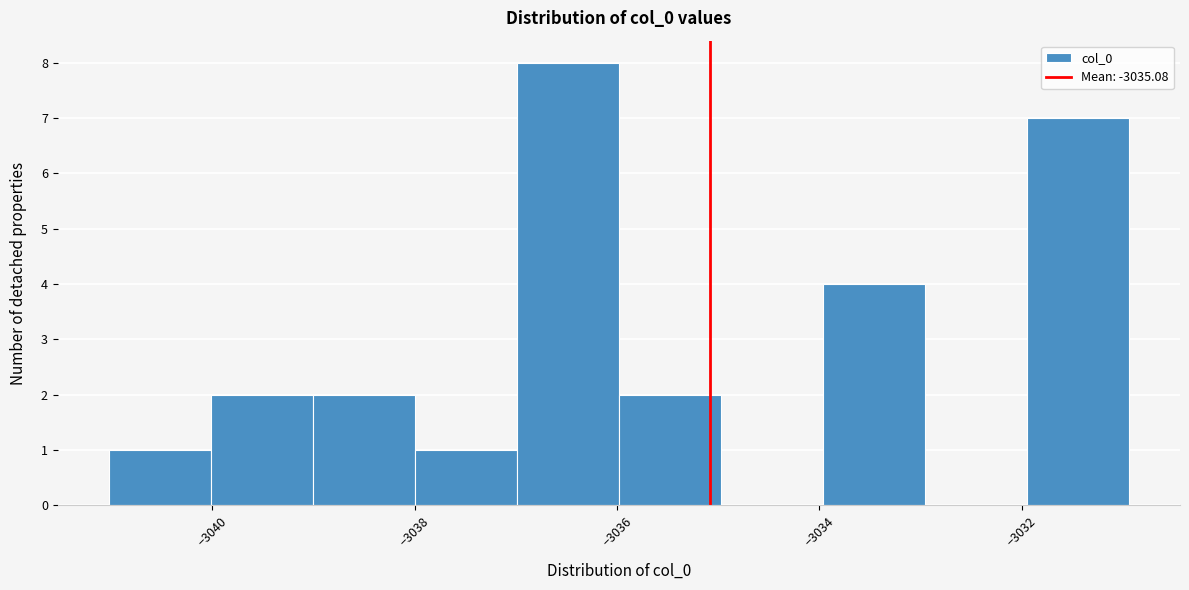

Reading left to right, list every bar in this chart as the range it spans on the x-axis followed by its height. Neither the bar edges nor the heights are printed on the chart, so give them approximately, as read against the axes.

-3041 to -3040: 1
-3040 to -3039: 2
-3039 to -3038: 2
-3038 to -3037: 1
-3037 to -3036: 8
-3036 to -3035: 2
-3035 to -3034: 0
-3034 to -3033: 4
-3033 to -3032: 0
-3032 to -3031: 7